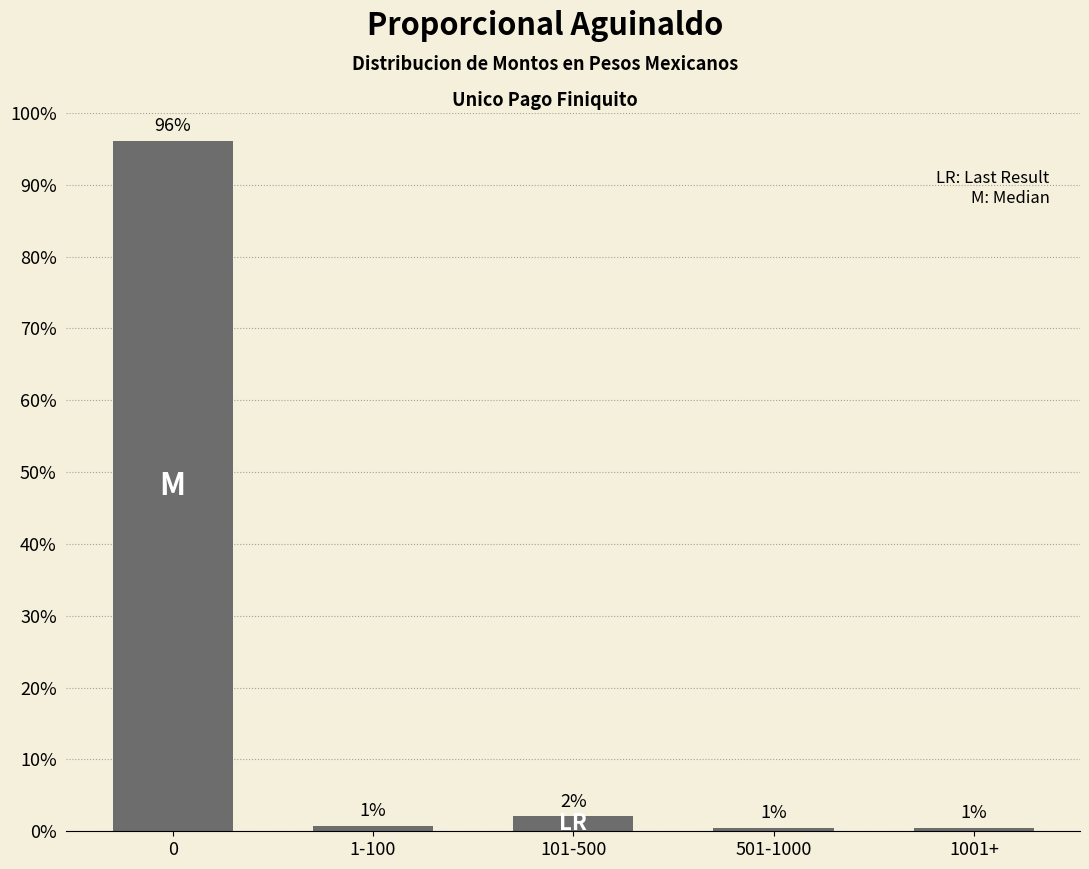

How many bars are there in total?

5